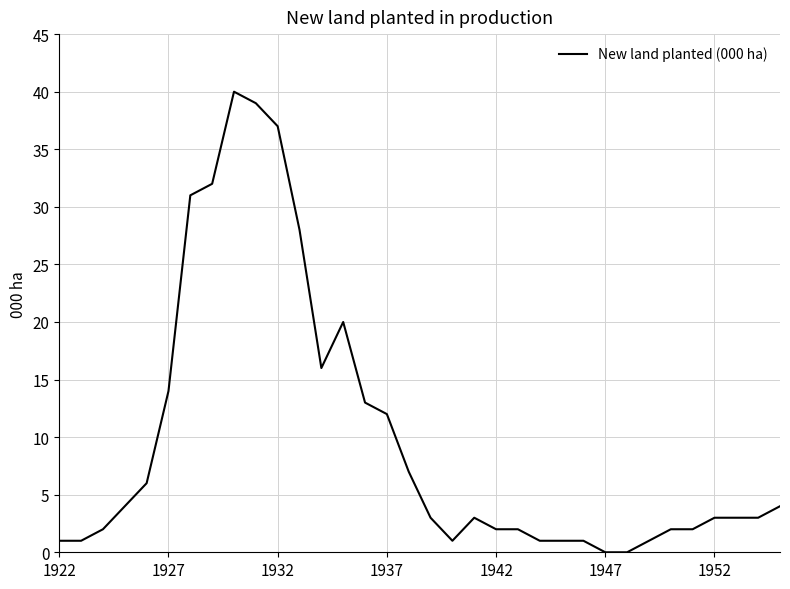

What is the maximum value shown in the chart?

40